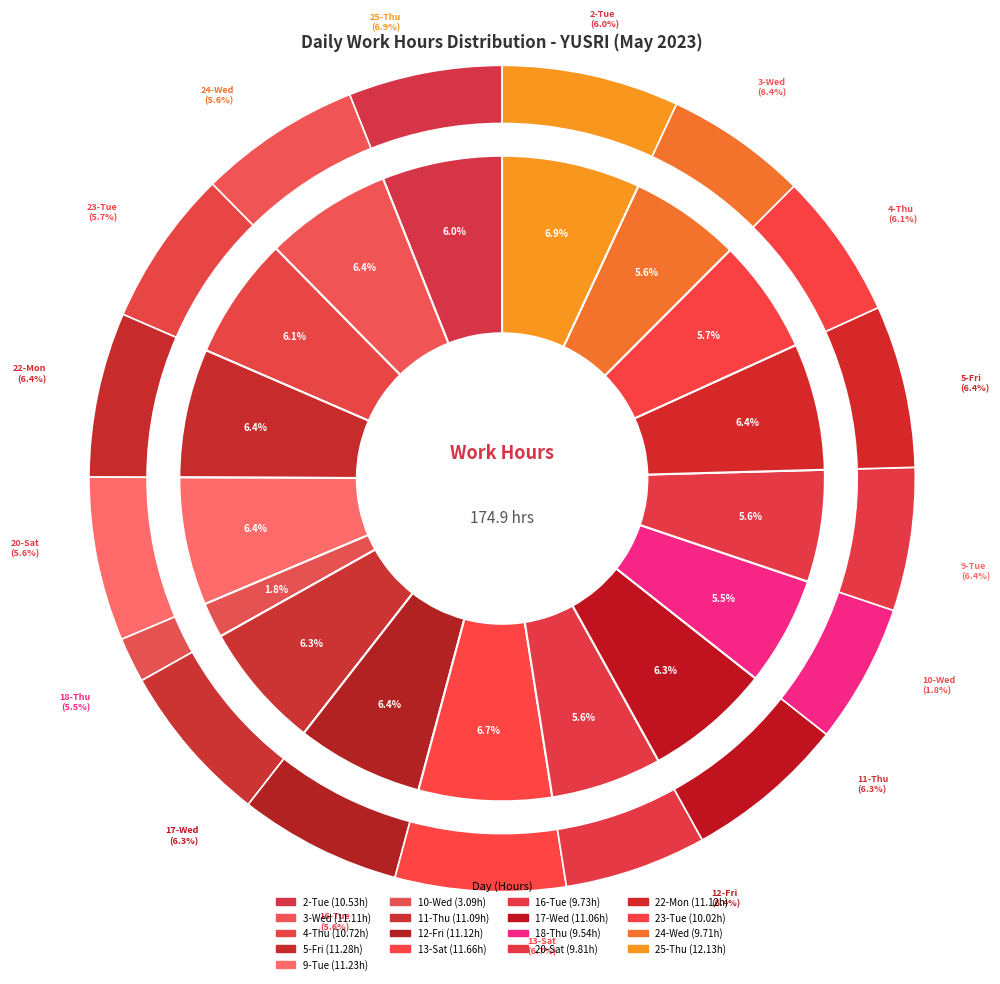

What is the total percentage of 5-Fri and 12-Fri?

12.8%